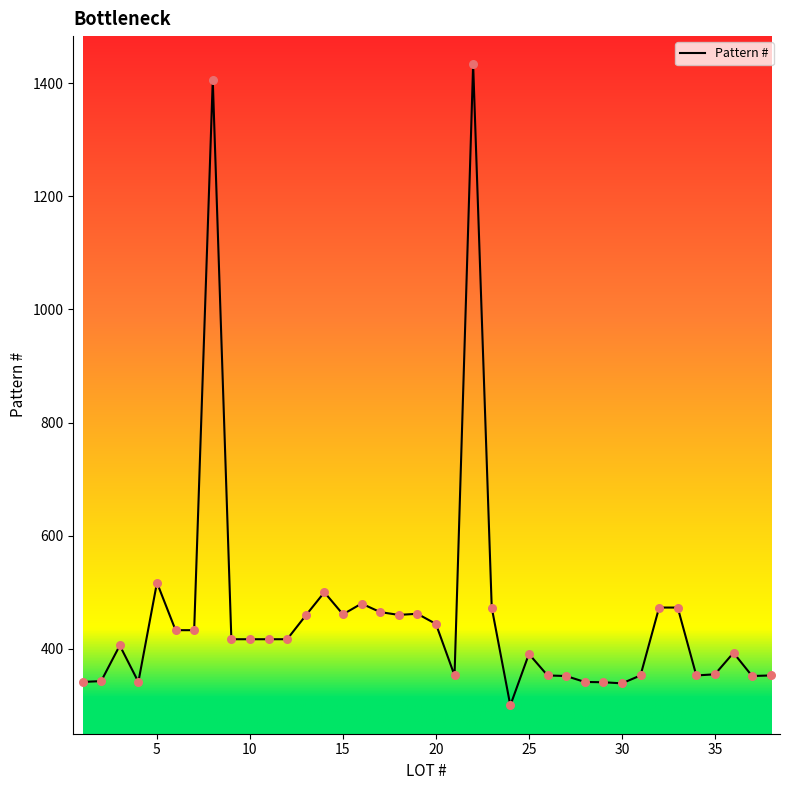

What is the difference between the maximum and minimum values?

1133.0